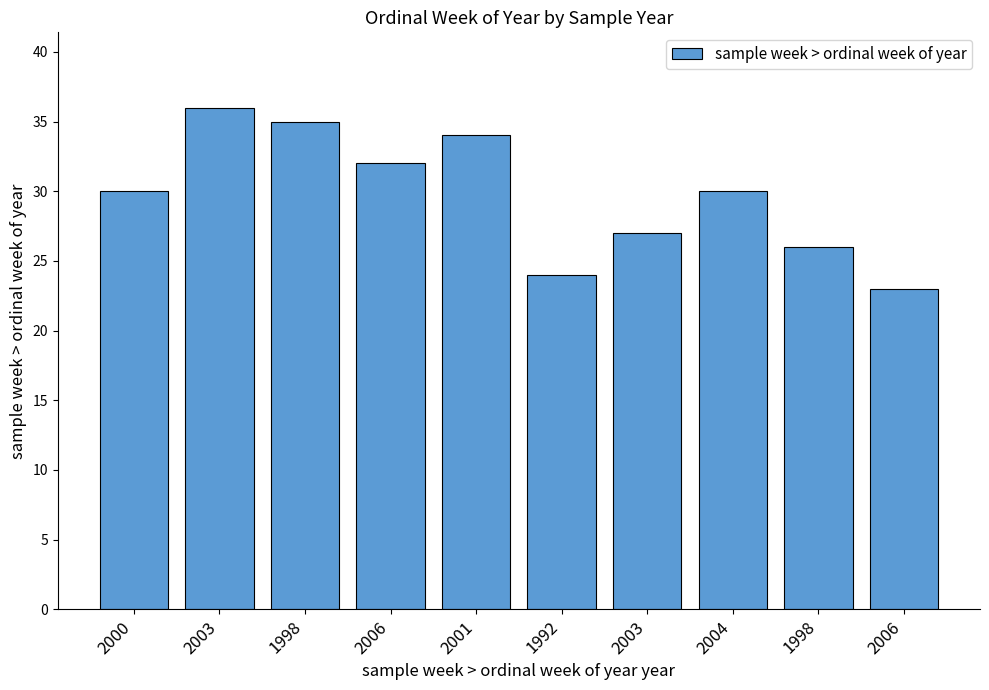

Reading left to right, transcribe all the data shown in this chart.

2000=30	2003=36	1998=35	2006=32	2001=34	1992=24	2003=27	2004=30	1998=26	2006=23